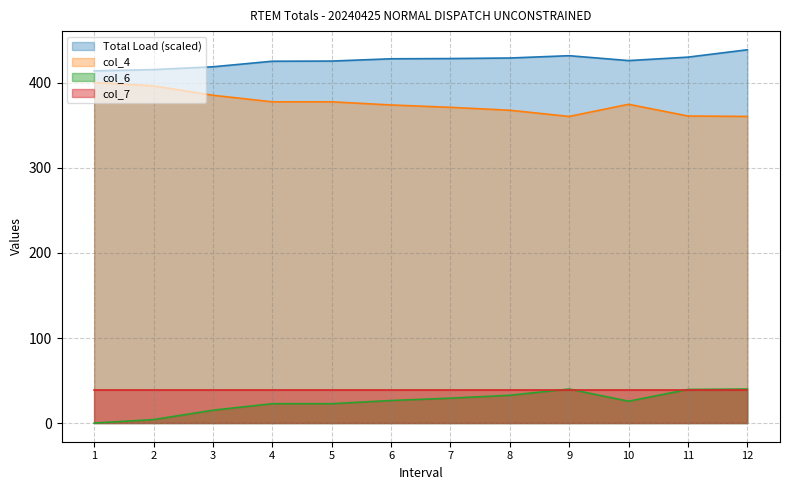

Which category has the lowest value in the col_6 series?

1